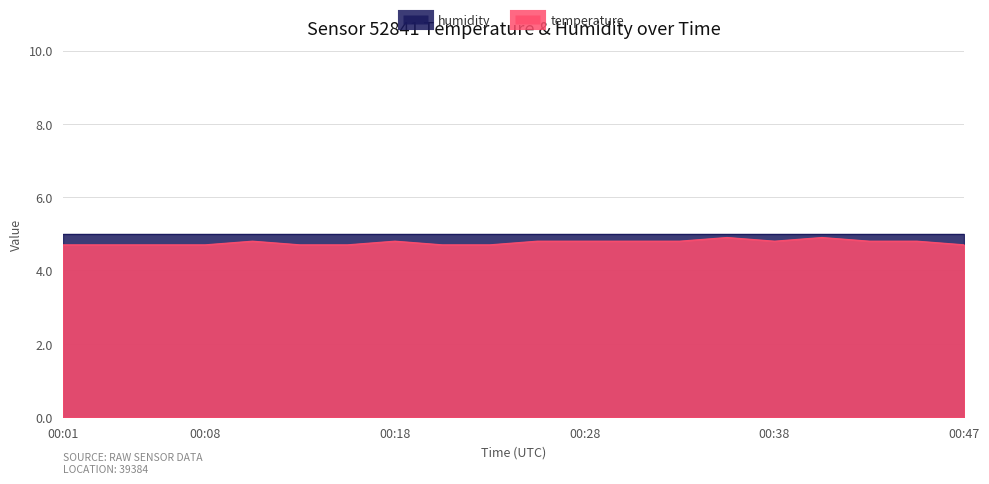

Which has a higher value, 00:35 or 00:42?

00:35